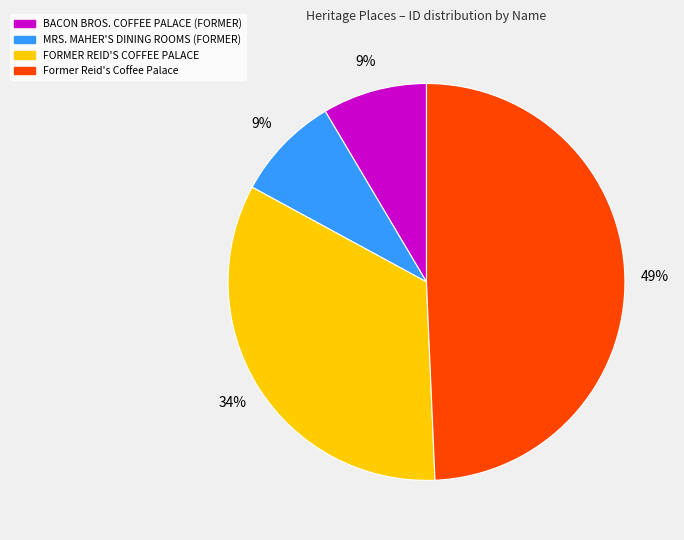

What is the ratio of the value at MRS. MAHER'S DINING ROOMS (FORMER) to the value at Former Reid's Coffee Palace?

0.2